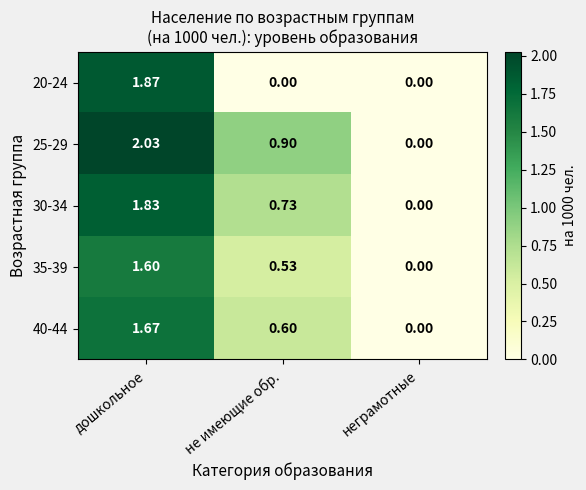

At which category is the sum across all series the highest?

дошкольное